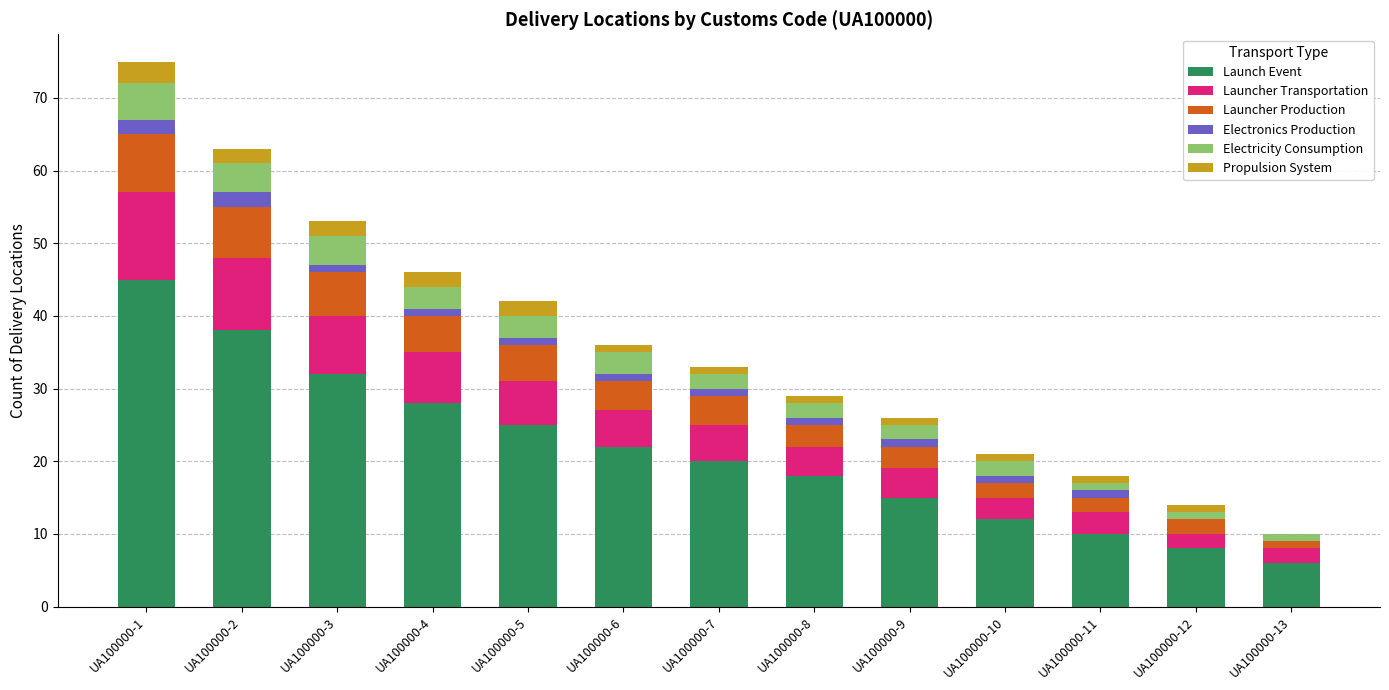

How many series are shown in this chart?

6